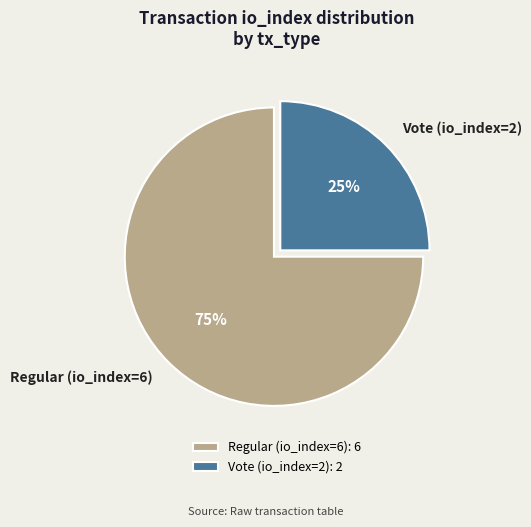

Does any single category account for the majority?

Yes